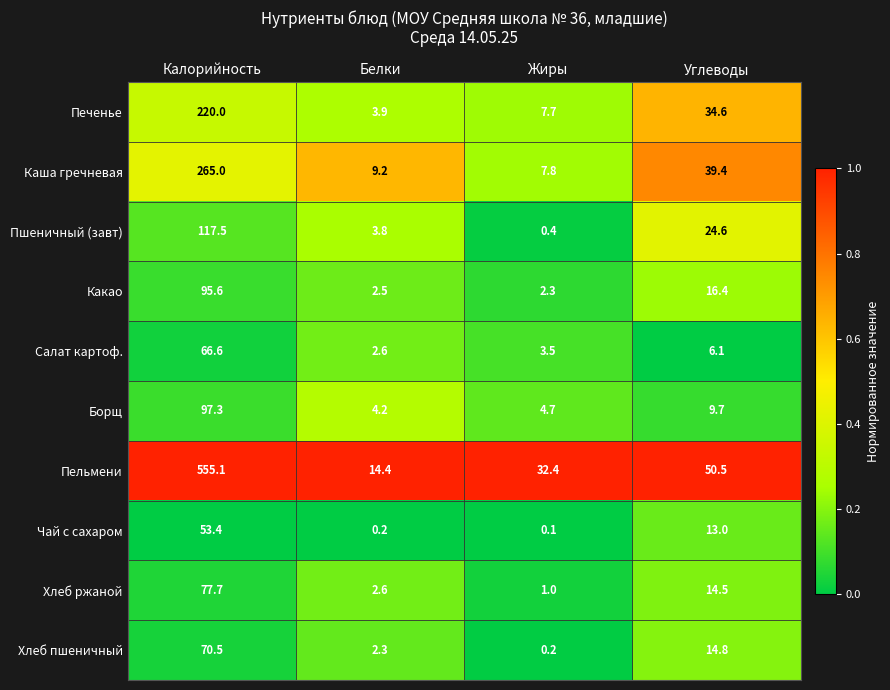

The value of Салат картоф. at Углеводы is 8.6. True or false?

False